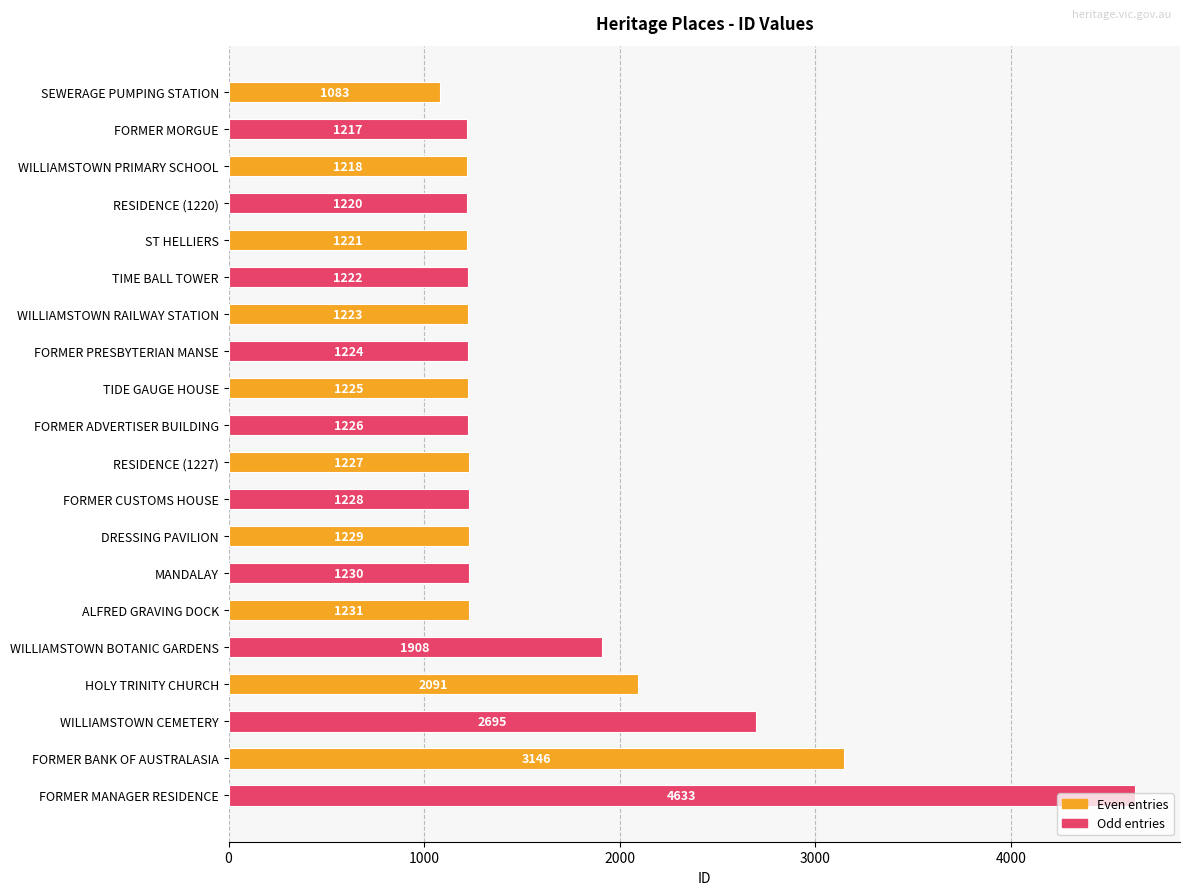

Approximately how many times larger is the value at TIDE GAUGE HOUSE compared to WILLIAMSTOWN RAILWAY STATION?

1.0